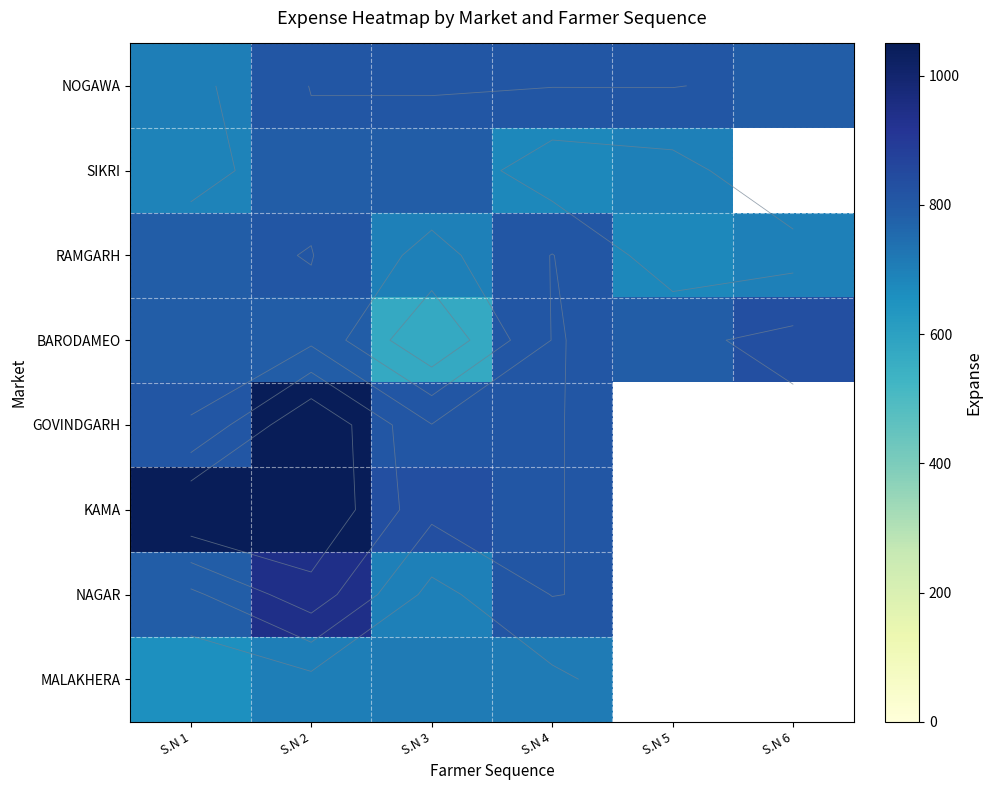

What is the total value across all series at S.N 4?

6250.0